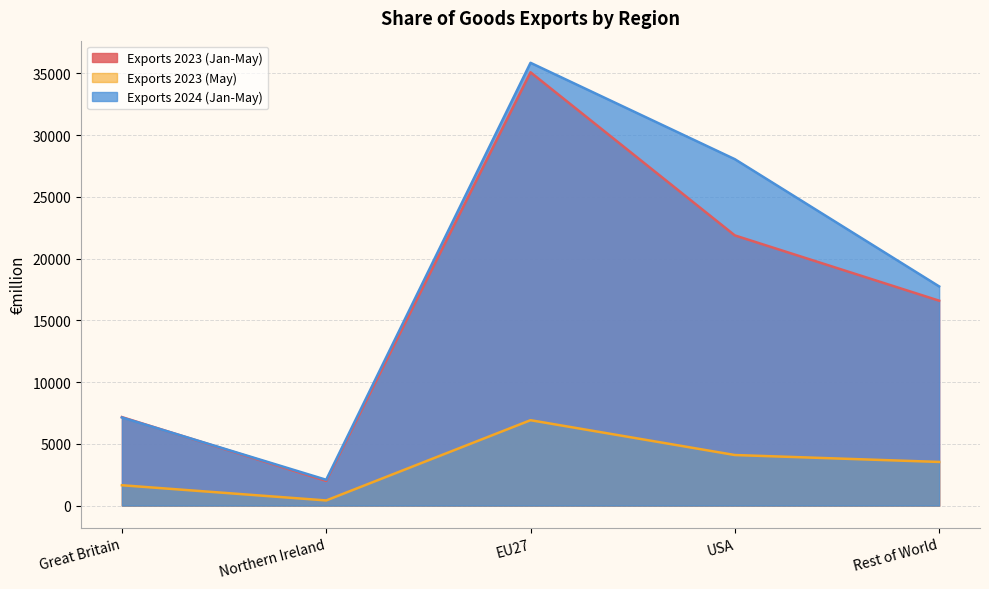

True or false: Exports 2024 (Jan-May) has a value of 7134 at Great Britain.

True